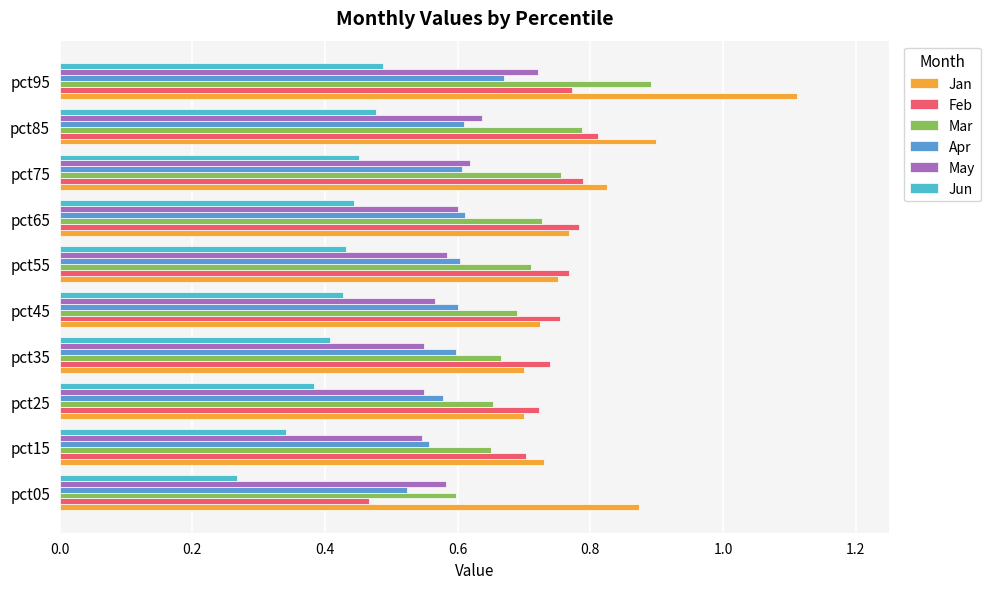

The value of Feb at pct85 is 0.8. True or false?

True